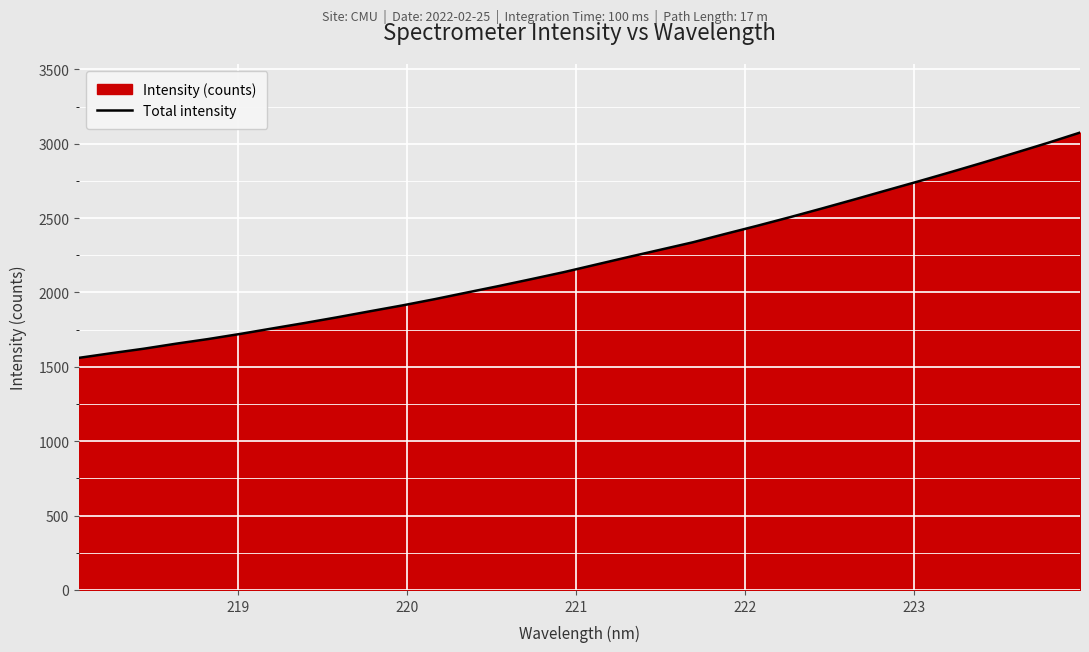

What is the minimum value shown in the chart?

1560.6